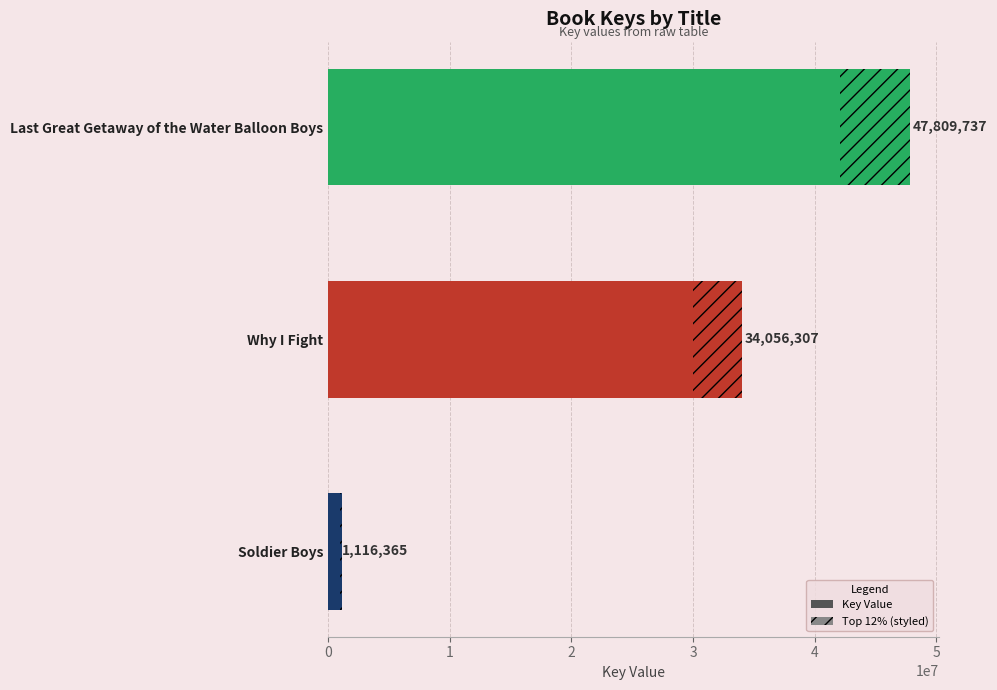

How many data points are less than 34056307?

1